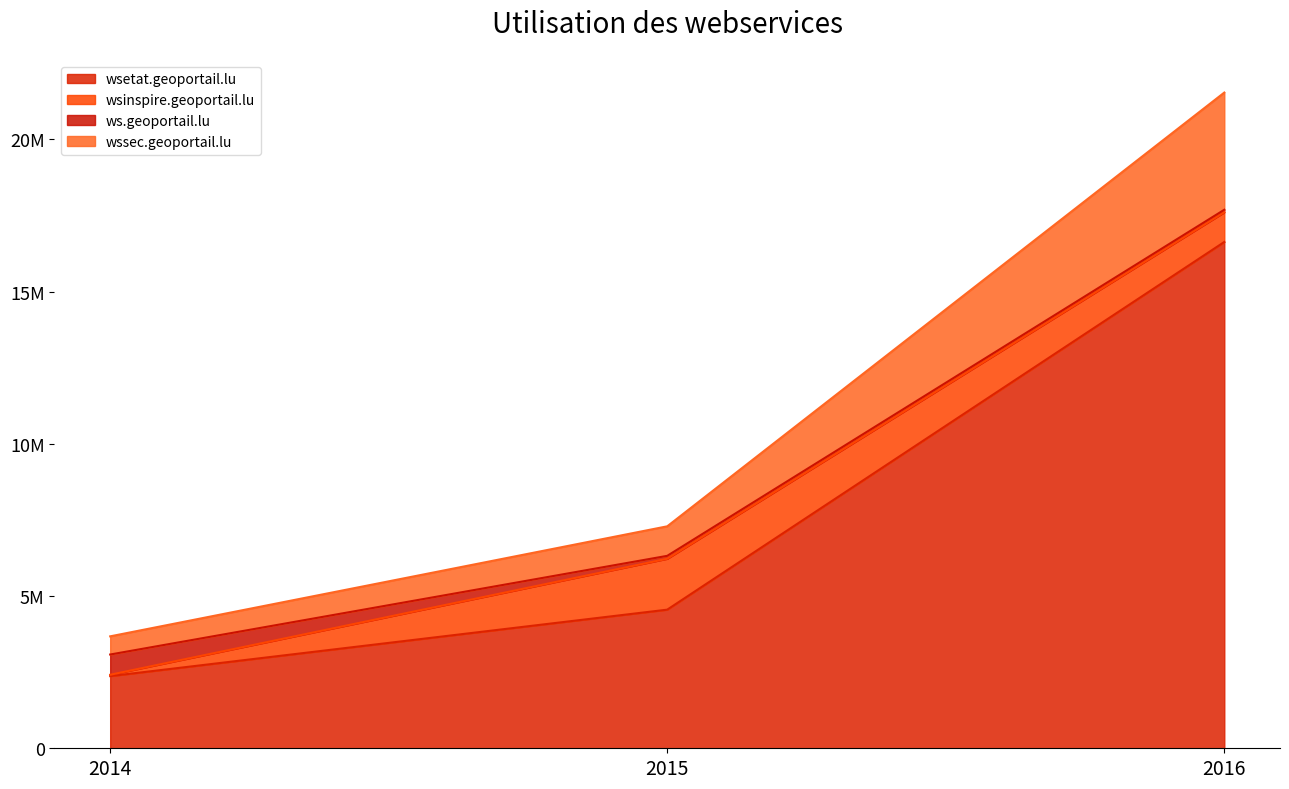

Does the chart have visible grid lines?

No